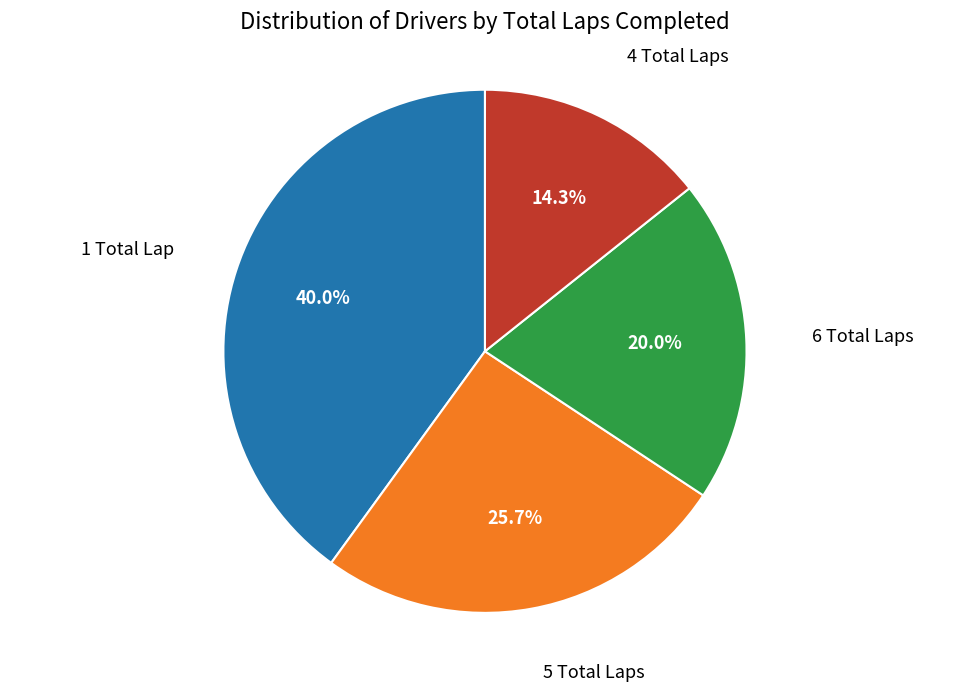

To the nearest percent, what is the average slice percentage?

25%